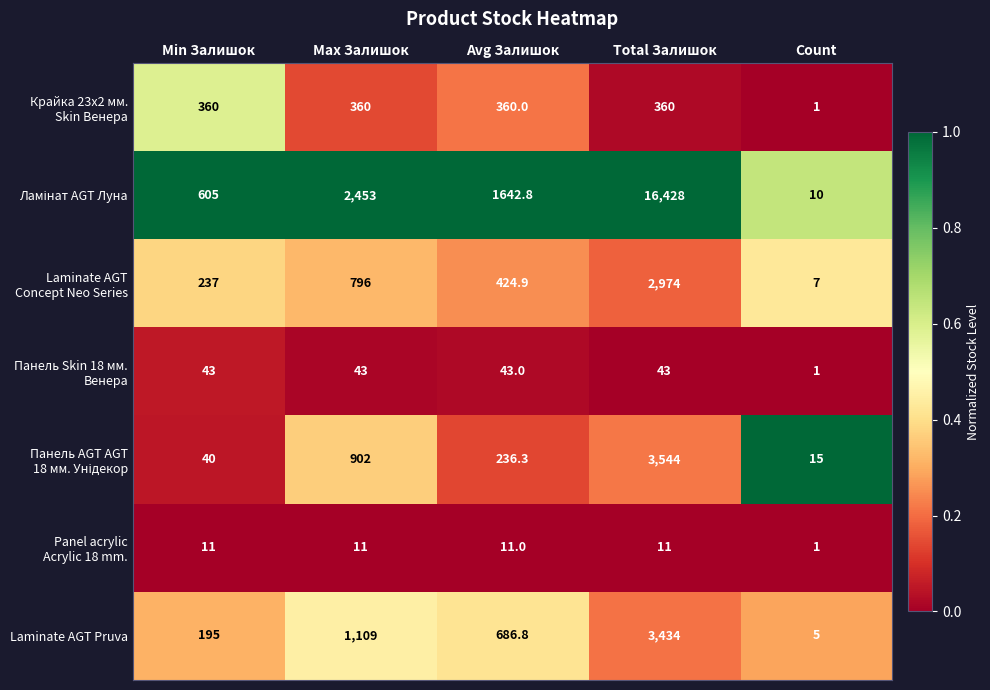

Read the Laminate AGT Pruva value at Total Залишок.

3434.0